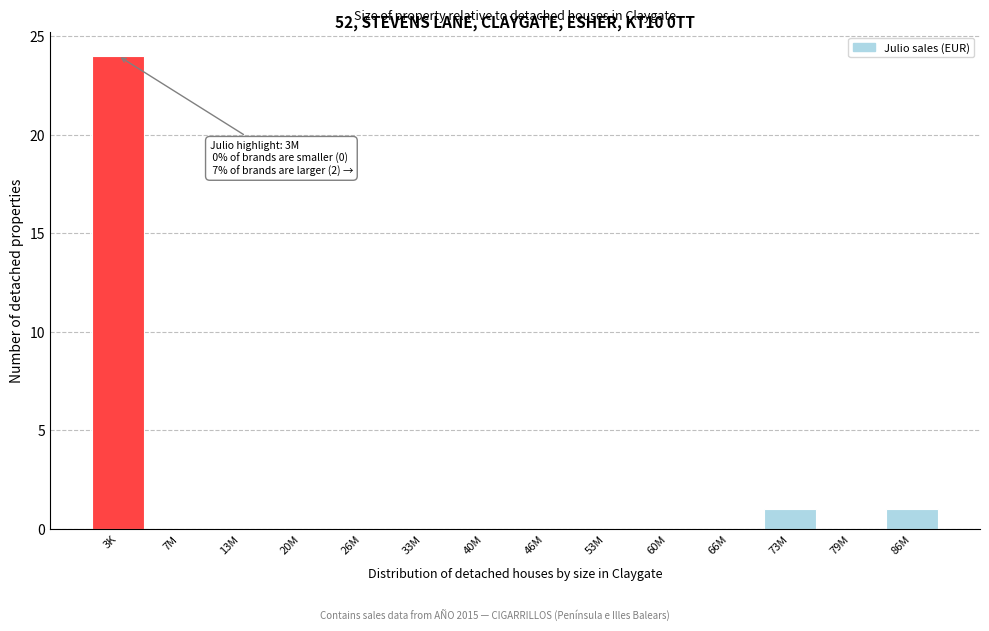

Reading left to right, extract all data points from this chart.

3K=24	7M=0	13M=0	20M=0	26M=0	33M=0	40M=0	46M=0	53M=0	60M=0	66M=0	73M=1	79M=0	86M=1